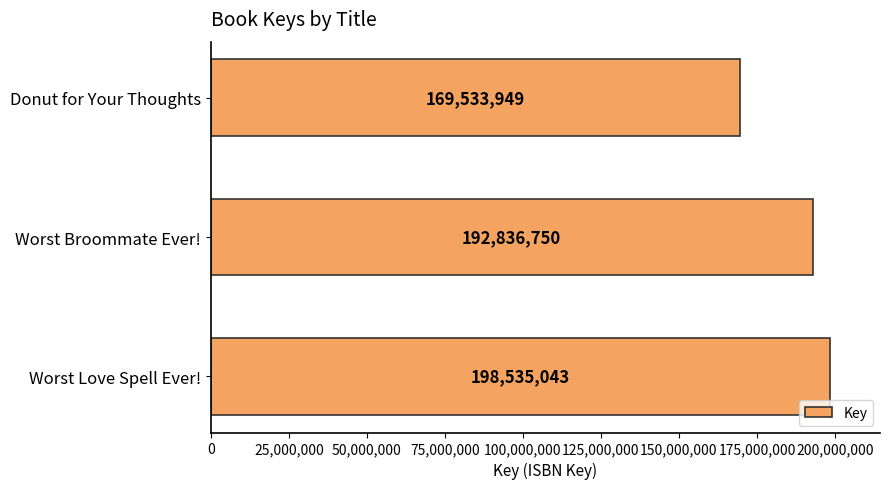

What is the maximum value shown in the chart?

198535043